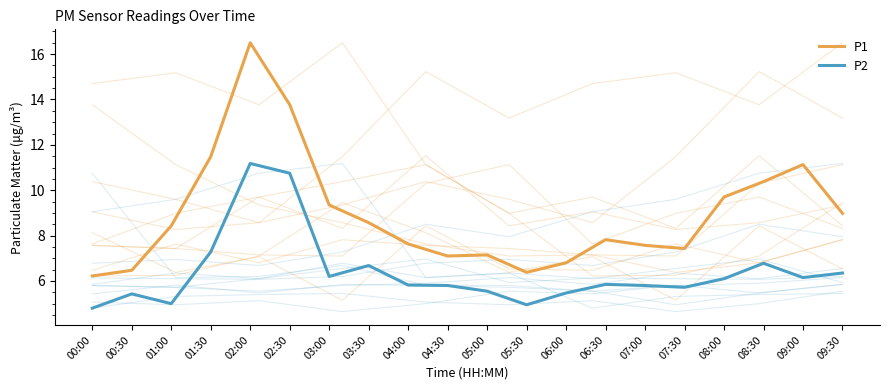

Is the value of P2 at 04:30 greater than the value of P1 at 03:00?

No